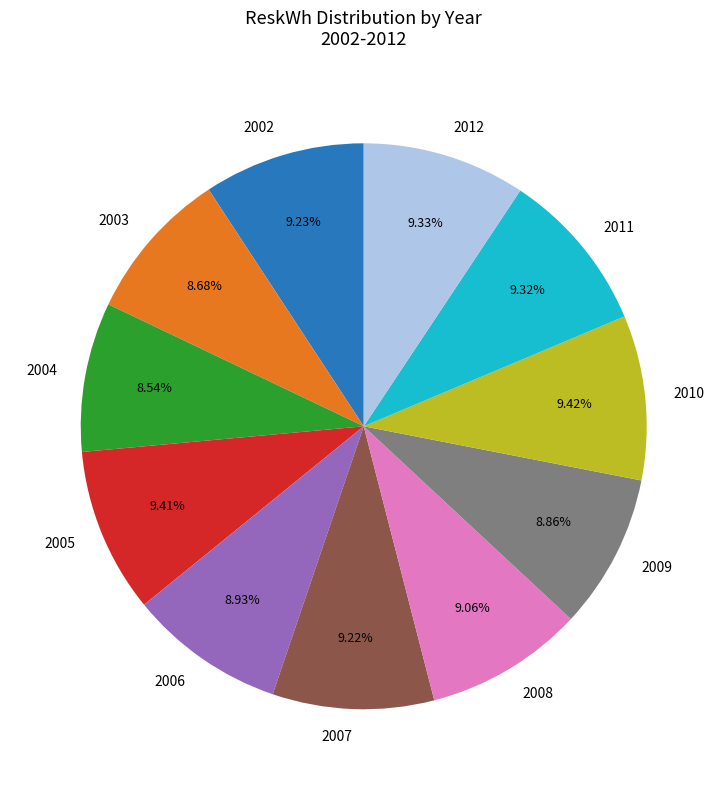

Count the number of slices in the pie.

11